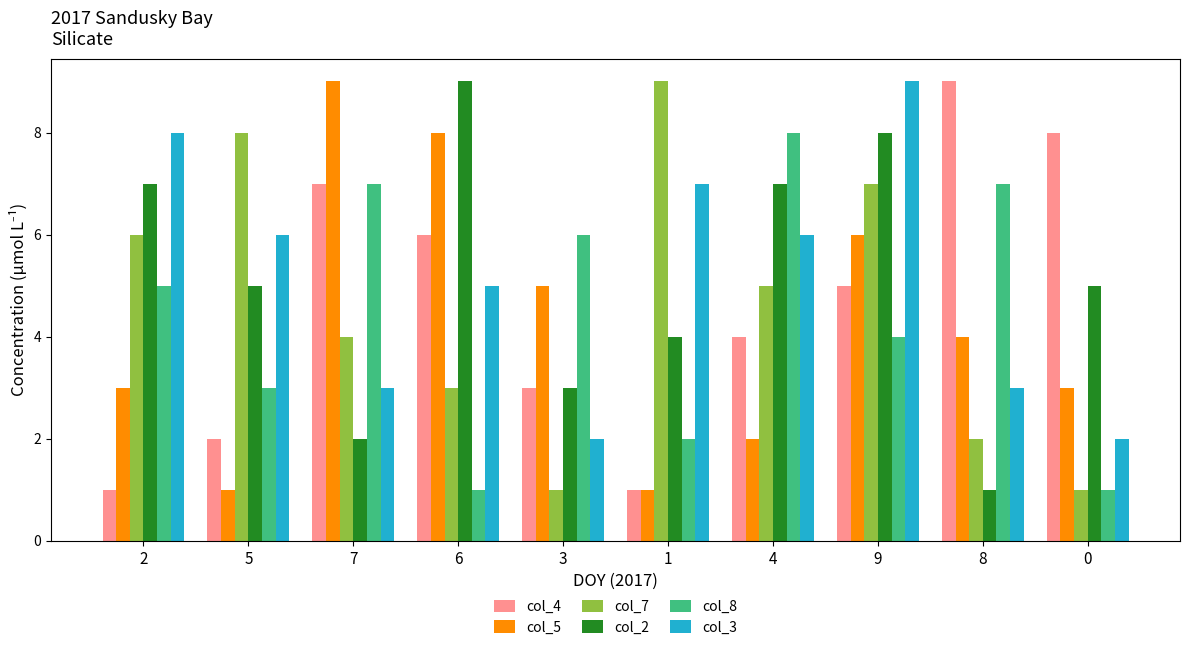

Does the chart contain any negative values?

No